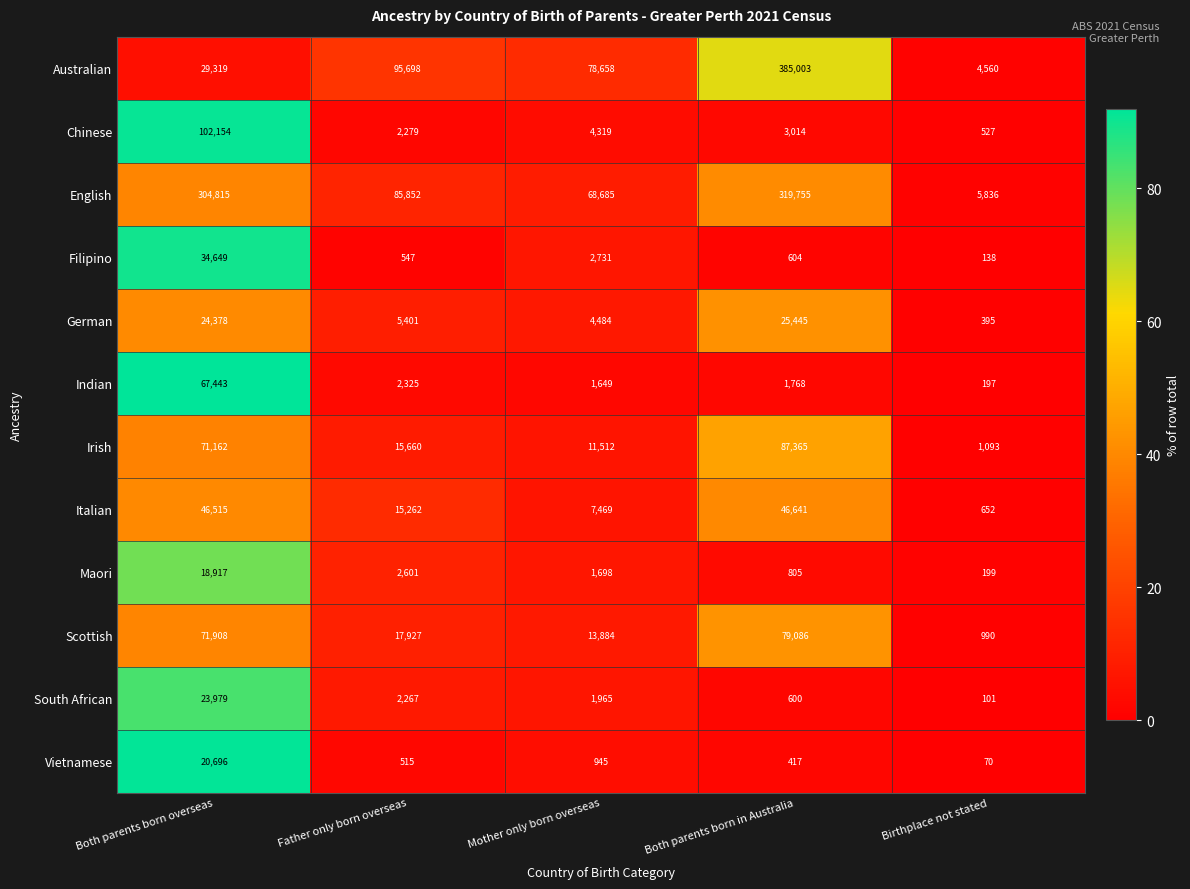

Is the value of South African at Birthplace not stated greater than the value of Scottish at Father only born overseas?

No